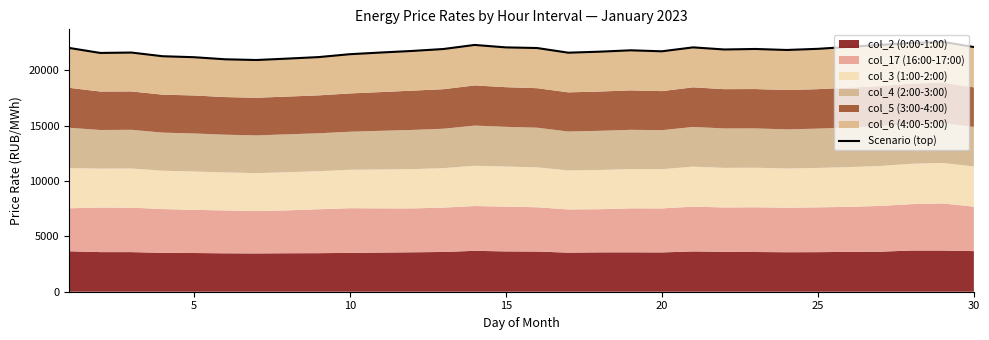

What is the average value of the col_3 (1:00-2:00) series?

3545.5